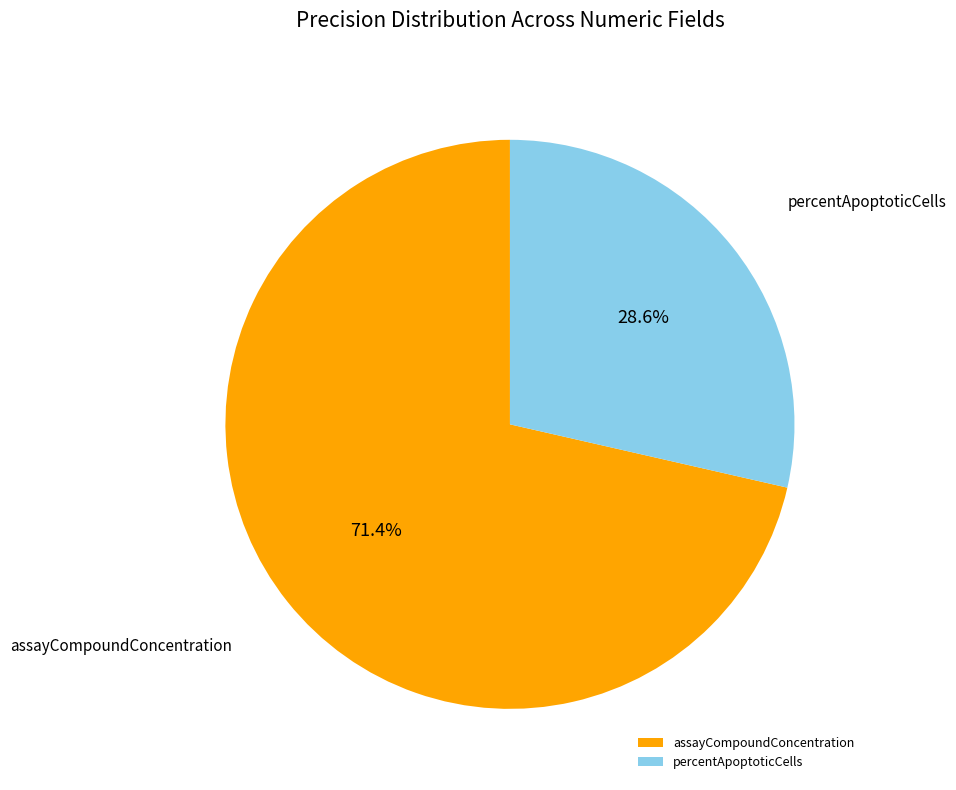

Which slice represents more than half of the pie?

assayCompoundConcentration